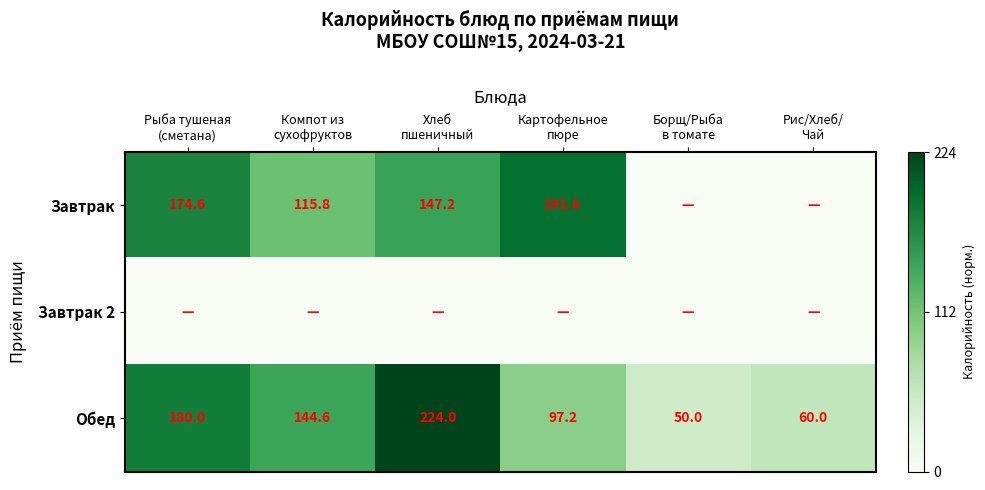

What is the difference between the maximum and minimum values in the Обед series?

174.0